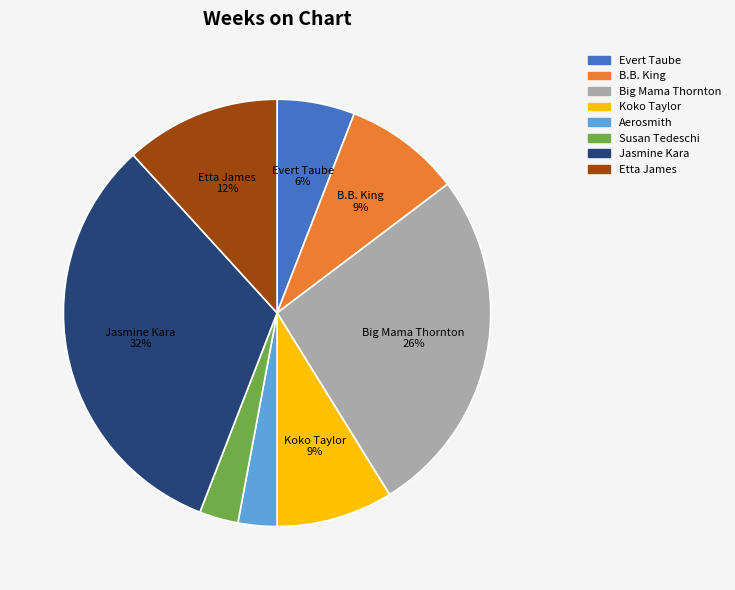

Is there any slice that represents more than half of the pie?

No